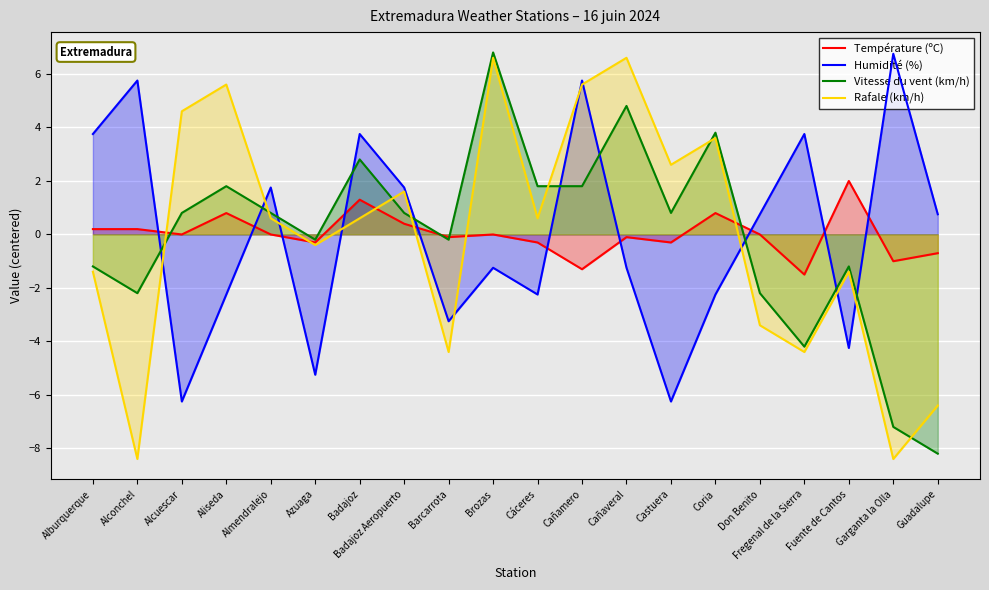

Reading left to right, list all the values displayed in this chart.

Température (ºC): Alburquerque=0.2	Alconchel=0.2	Alcuescar=-0.0	Aliseda=0.8	Almendralejo=-0.0	Azuaga=-0.3	Badajoz=1.3	Badajoz Aeropuerto=0.4	Barcarrota=-0.1	Brozas=-0.0	Cáceres=-0.3	Cañamero=-1.3	Cañaveral=-0.1	Castuera=-0.3	Coria=0.8	Don Benito=-0.0	Fregenal de la Sierra=-1.5	Fuente de Cantos=2.0	Garganta la Olla=-1.0	Guadalupe=-0.7
Humidité (%): Alburquerque=3.8	Alconchel=5.8	Alcuescar=-6.2	Aliseda=-2.2	Almendralejo=1.8	Azuaga=-5.2	Badajoz=3.8	Badajoz Aeropuerto=1.8	Barcarrota=-3.2	Brozas=-1.2	Cáceres=-2.2	Cañamero=5.8	Cañaveral=-1.2	Castuera=-6.2	Coria=-2.2	Don Benito=0.8	Fregenal de la Sierra=3.8	Fuente de Cantos=-4.2	Garganta la Olla=6.8	Guadalupe=0.8
Vitesse du vent (km/h): Alburquerque=-1.2	Alconchel=-2.2	Alcuescar=0.8	Aliseda=1.8	Almendralejo=0.8	Azuaga=-0.2	Badajoz=2.8	Badajoz Aeropuerto=0.8	Barcarrota=-0.2	Brozas=6.8	Cáceres=1.8	Cañamero=1.8	Cañaveral=4.8	Castuera=0.8	Coria=3.8	Don Benito=-2.2	Fregenal de la Sierra=-4.2	Fuente de Cantos=-1.2	Garganta la Olla=-7.2	Guadalupe=-8.2
Rafale (km/h): Alburquerque=-1.4	Alconchel=-8.4	Alcuescar=4.6	Aliseda=5.6	Almendralejo=0.6	Azuaga=-0.4	Badajoz=0.6	Badajoz Aeropuerto=1.6	Barcarrota=-4.4	Brozas=6.6	Cáceres=0.6	Cañamero=5.6	Cañaveral=6.6	Castuera=2.6	Coria=3.6	Don Benito=-3.4	Fregenal de la Sierra=-4.4	Fuente de Cantos=-1.4	Garganta la Olla=-8.4	Guadalupe=-6.4